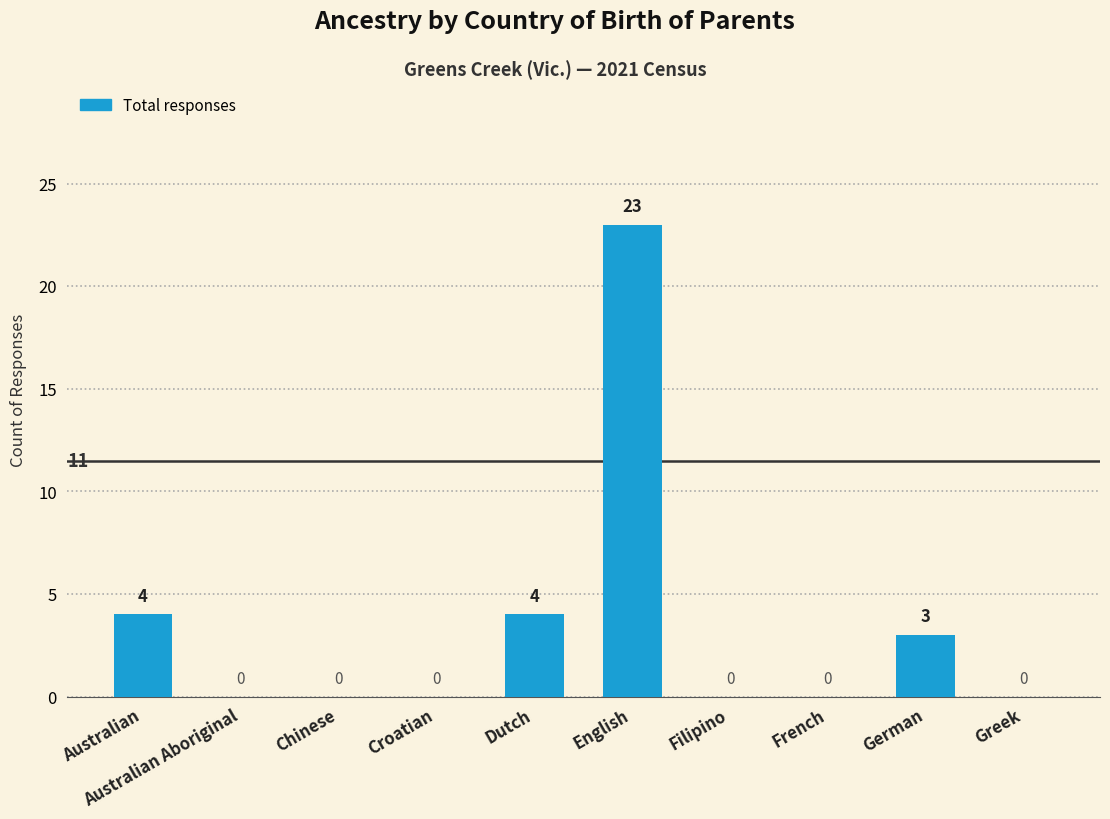

The chart shows a value of 1 at Australian. True or false?

False